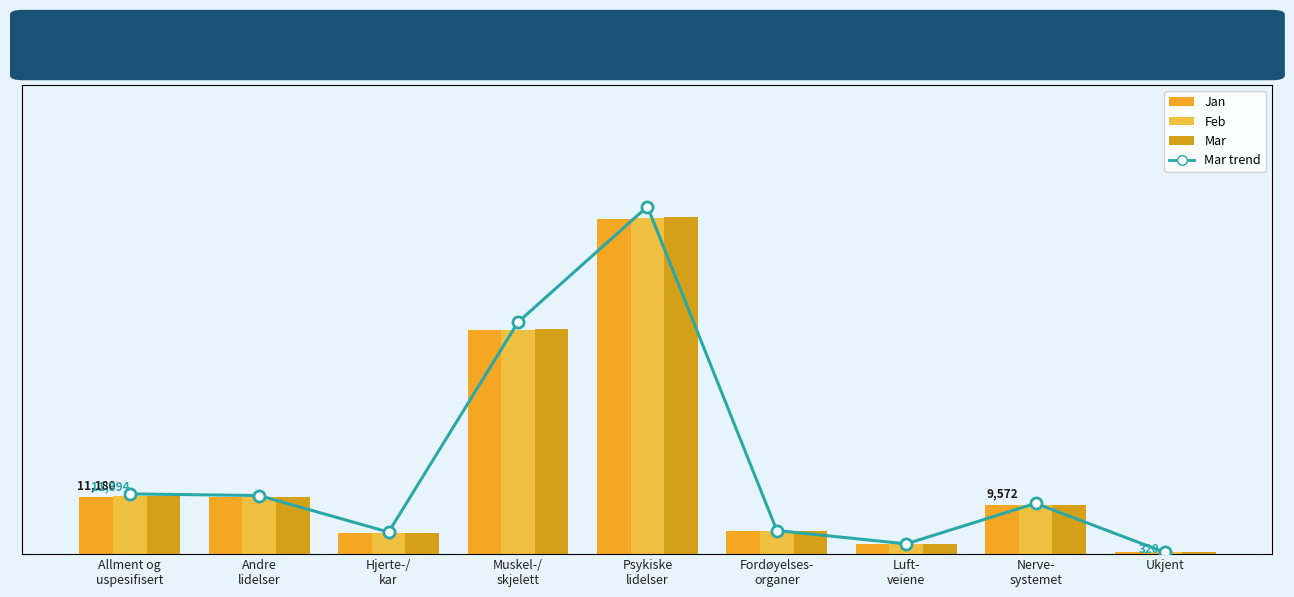

Reading left to right, what are all the values shown in this chart?

Jan: Allment og
uspesifisert=11180	Andre
lidelser=11184	Hjerte-/
kar=4158	Muskel-/
skjelett=43593	Psykiske
lidelser=65287	Fordøyelses-
organer=4450	Luft-
veiene=1914	Nerve-
systemet=9572	Ukjent=327
Feb: Allment og
uspesifisert=11308	Andre
lidelser=11103	Hjerte-/
kar=4175	Muskel-/
skjelett=43658	Psykiske
lidelser=65412	Fordøyelses-
organer=4451	Luft-
veiene=1934	Nerve-
systemet=9609	Ukjent=322
Mar: Allment og
uspesifisert=11394	Andre
lidelser=11085	Hjerte-/
kar=4165	Muskel-/
skjelett=43879	Psykiske
lidelser=65742	Fordøyelses-
organer=4460	Luft-
veiene=1945	Nerve-
systemet=9608	Ukjent=320
Mar (trend): Allment og
uspesifisert=11394	Andre
lidelser=11085	Hjerte-/
kar=4165	Muskel-/
skjelett=43879	Psykiske
lidelser=65742	Fordøyelses-
organer=4460	Luft-
veiene=1945	Nerve-
systemet=9608	Ukjent=320